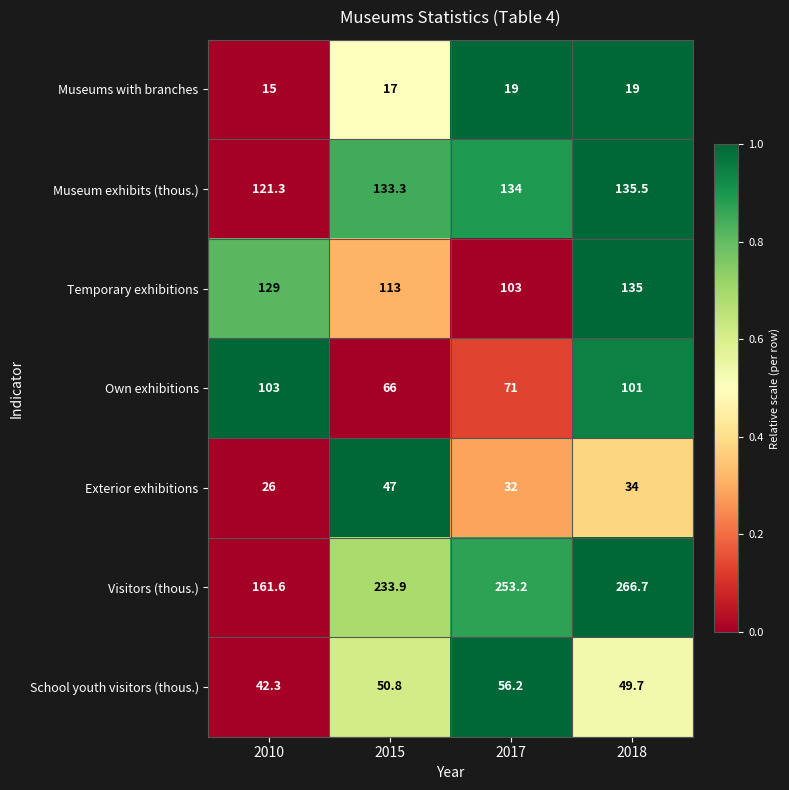

What is the total value across all series at 2010?

598.2